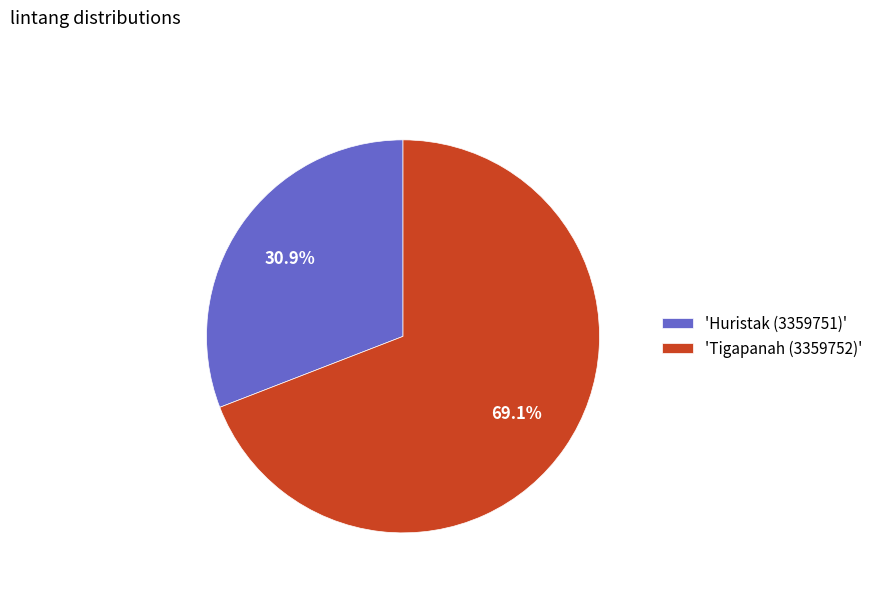

Which slice represents more than half of the pie?

'Tigapanah (3359752)'